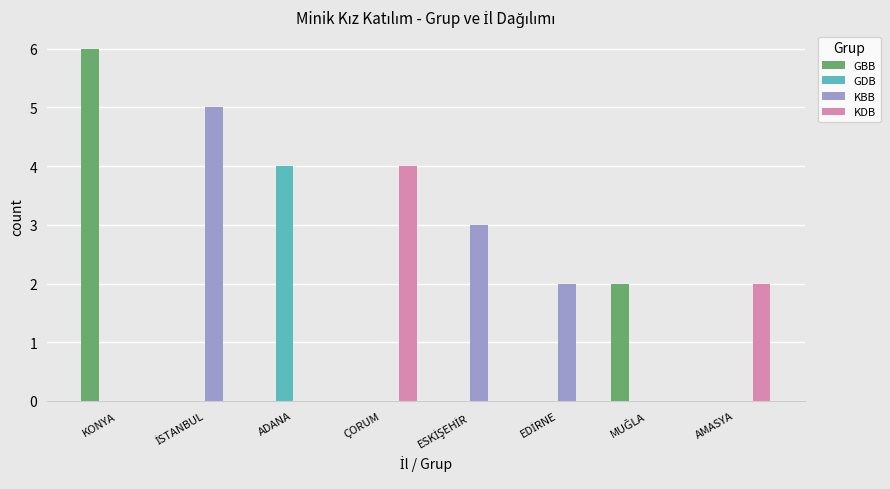

Does the chart contain stacked bars?

No